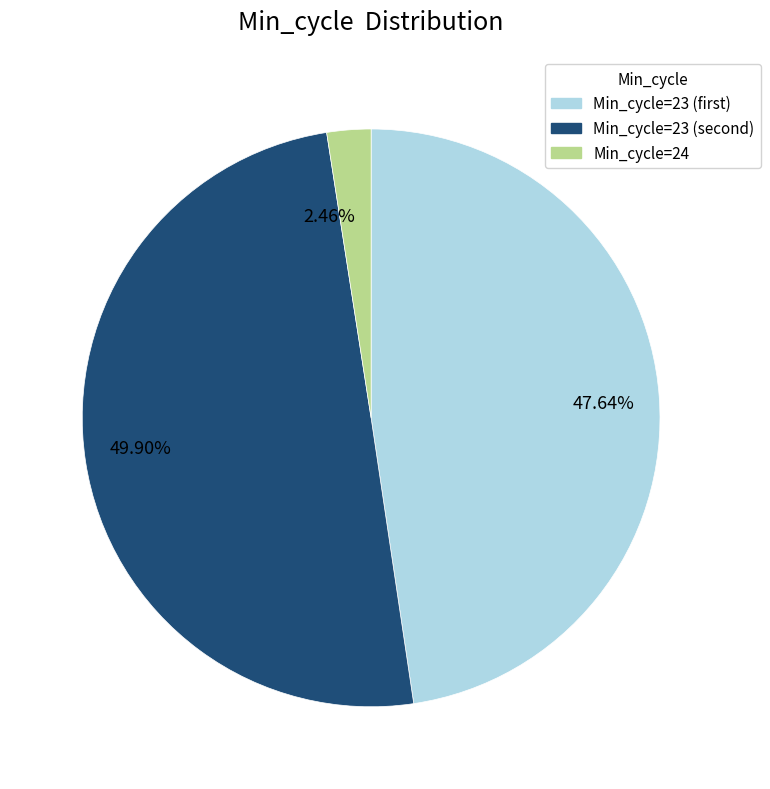

Count the number of slices in the pie.

3